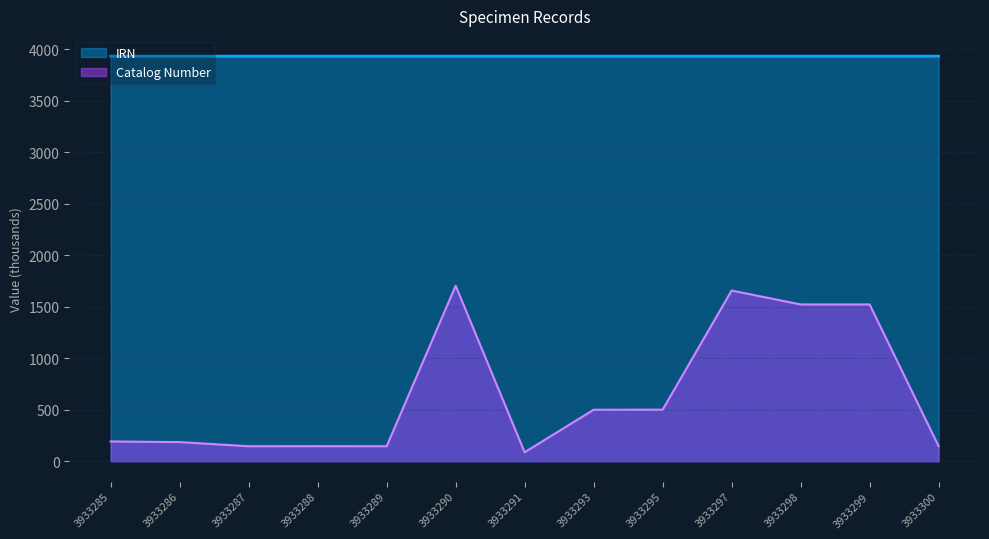

What is the greatest value displayed?

3933.3